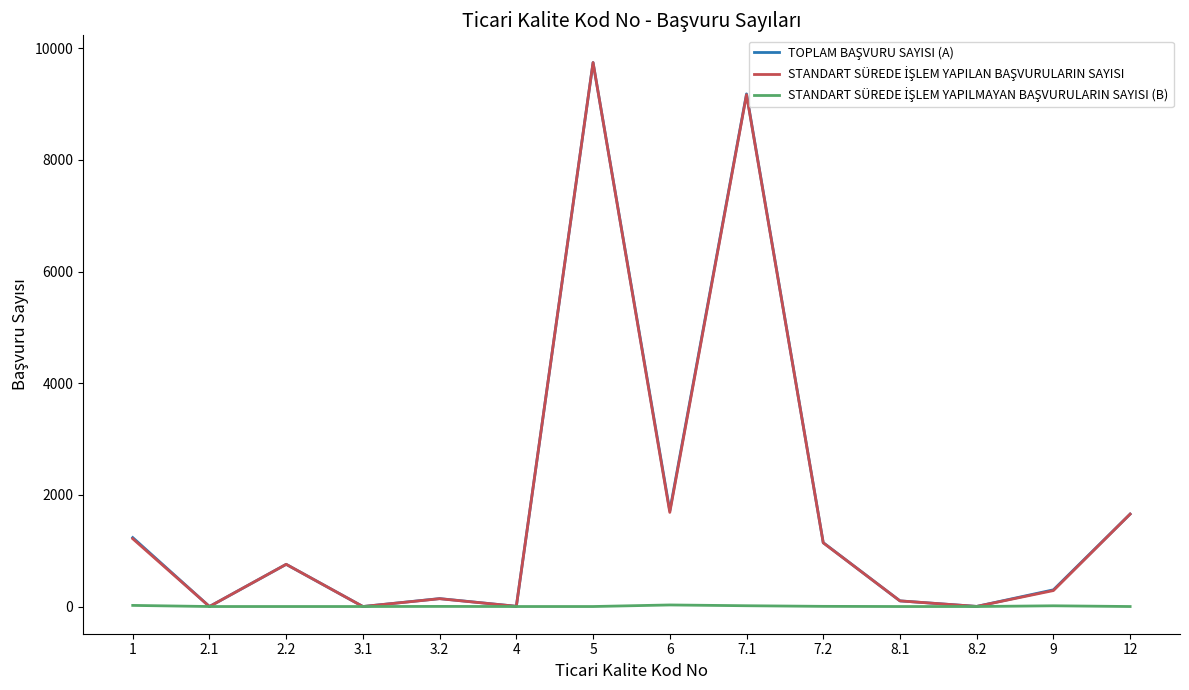

At which category is the sum across all series the highest?

5